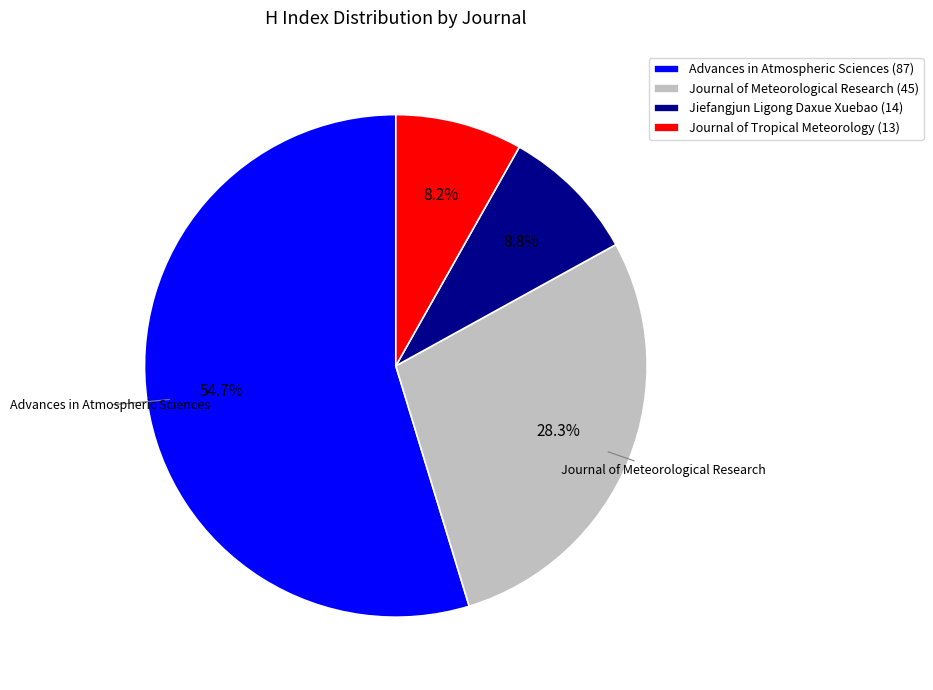

Combined, do Journal of Tropical Meteorology and Jiefangjun Ligong Daxue Xuebao account for over 50%?

No